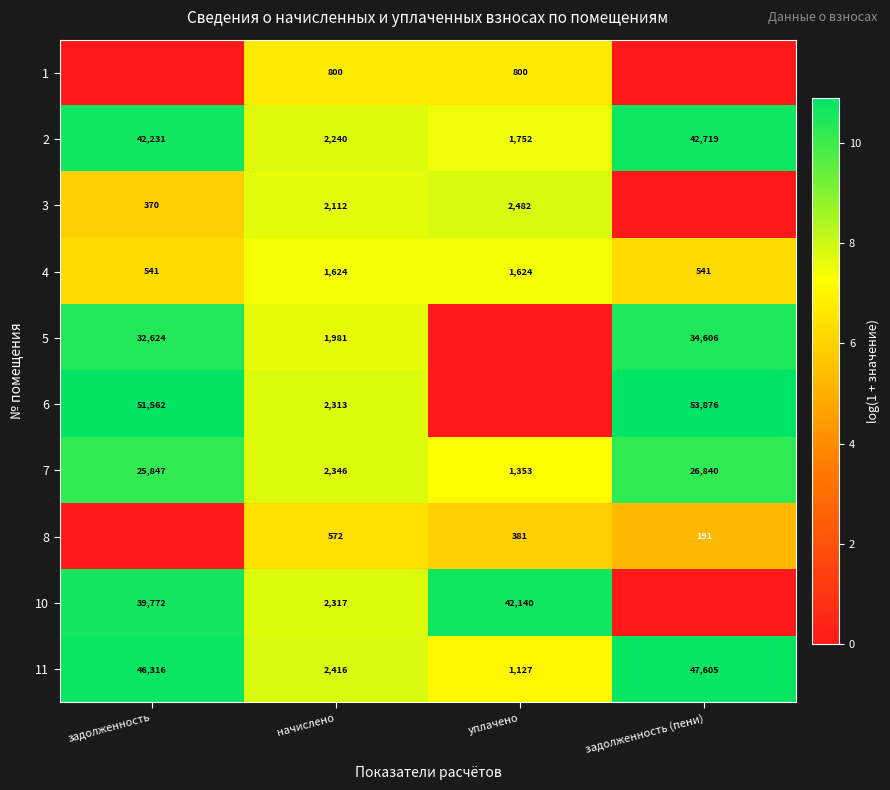

What is the spread (max minus min) of values at начислено?

1844